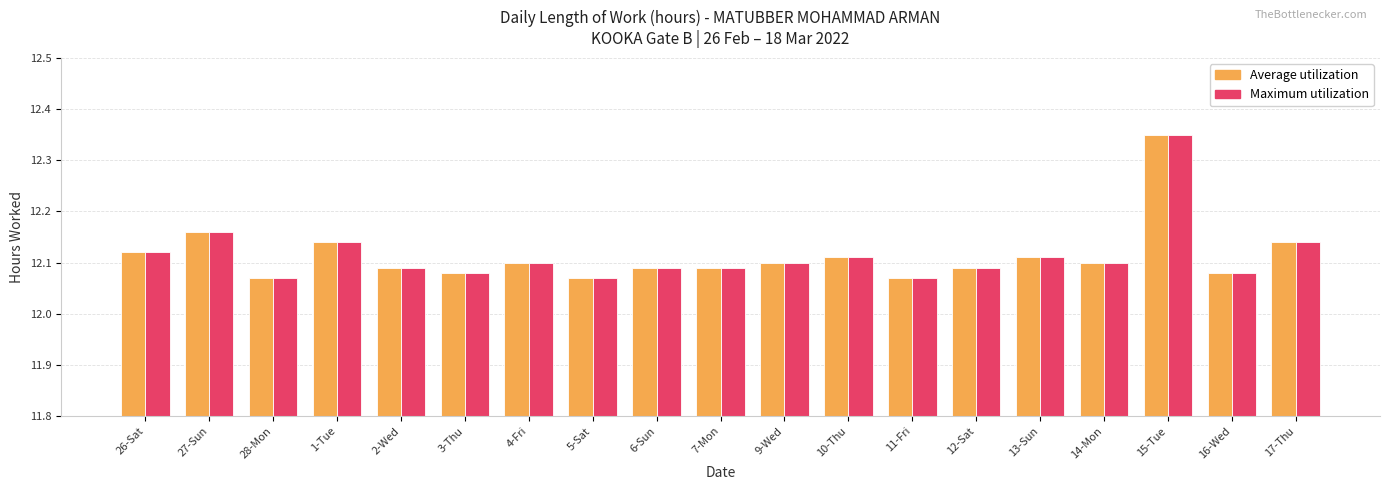

What is the label of the 9th bar from the left?

6-Sun